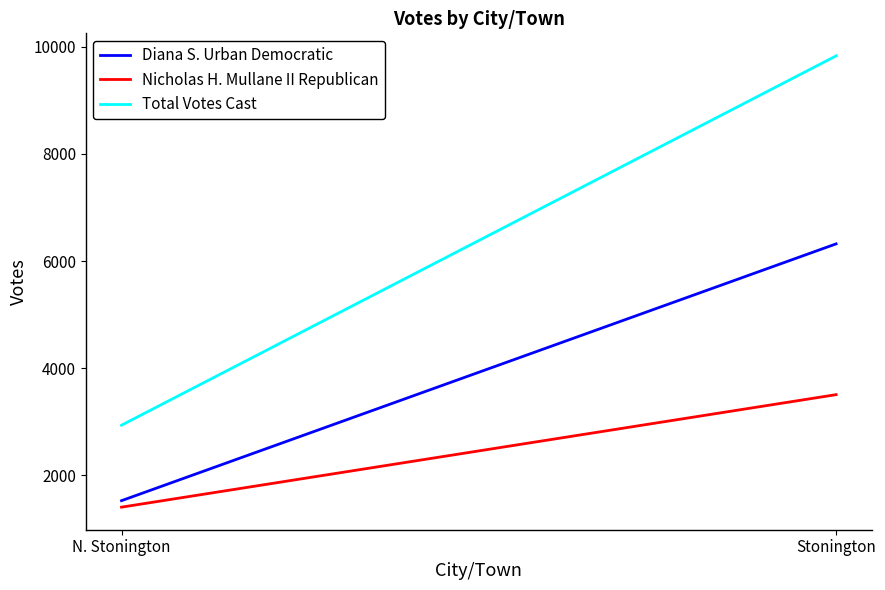

What is the minimum value shown in the chart?

1408